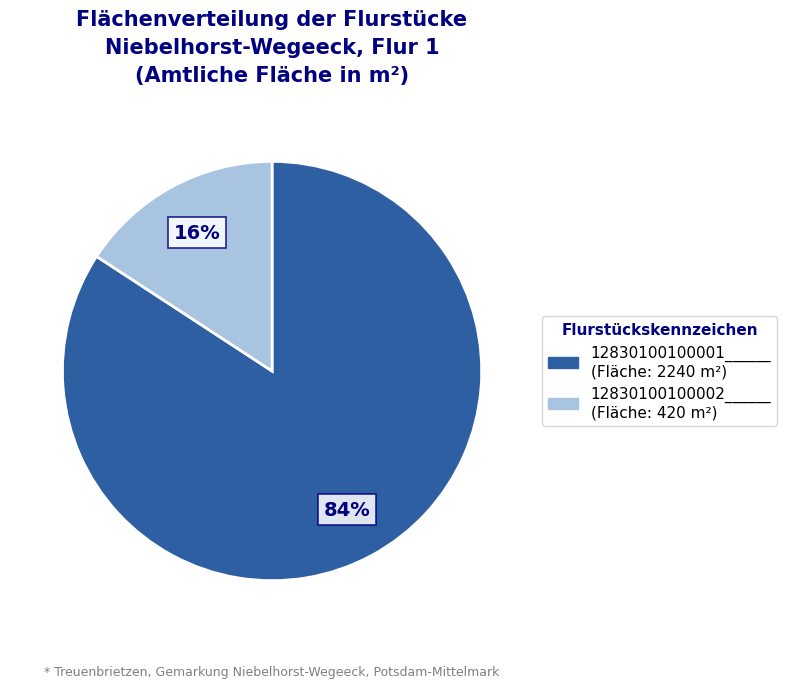

Which category has the biggest portion of the pie?

12830100100001______